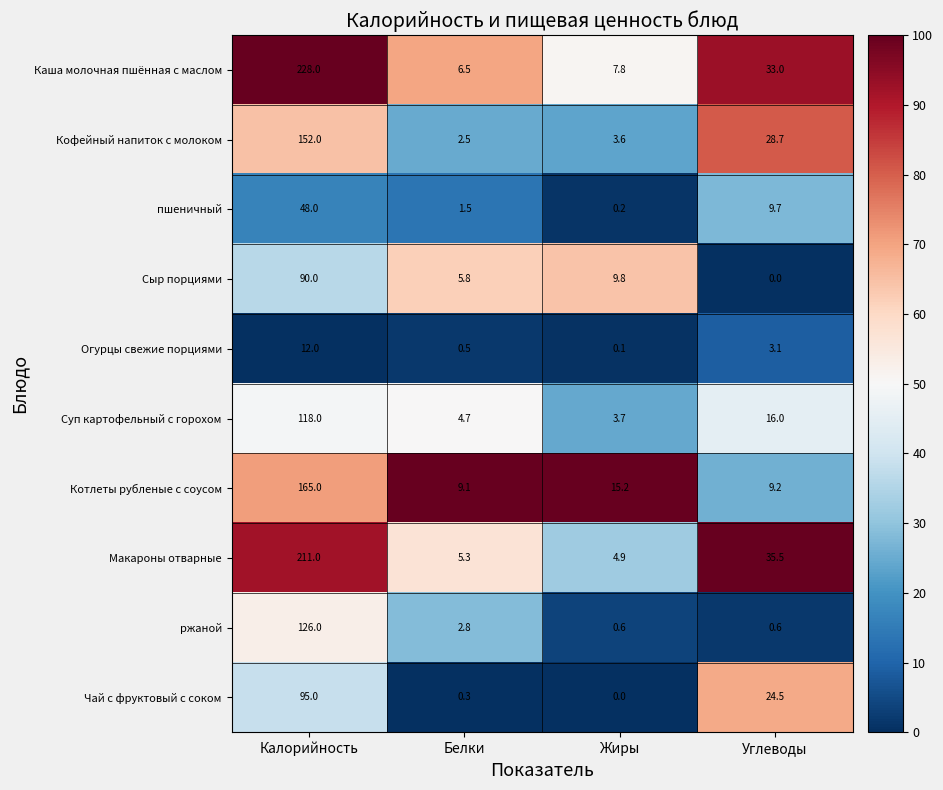

What is the difference between the highest and lowest values at Белки?

8.8